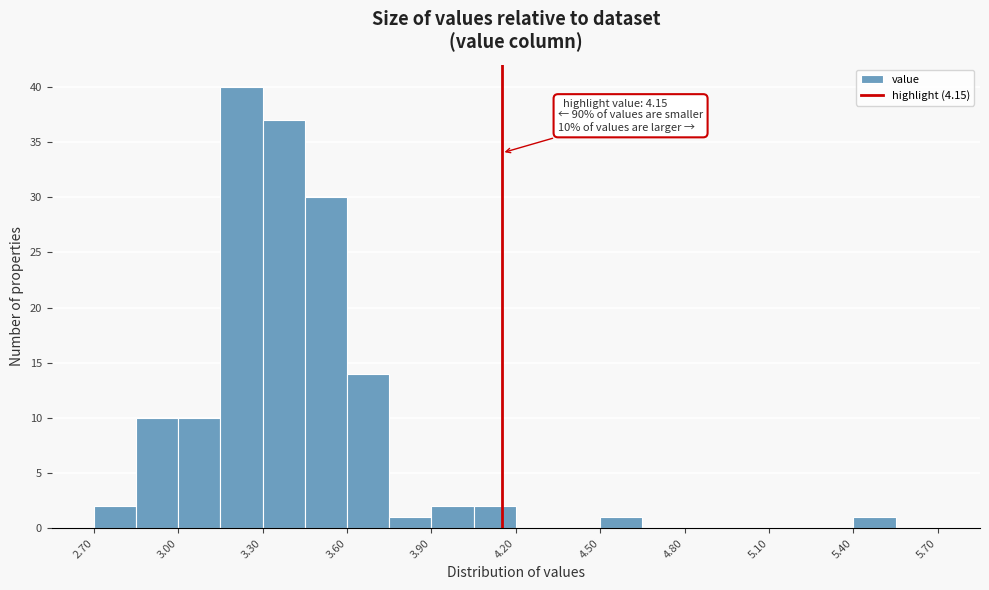

Read against the x-axis, roughly where is the centre of the tallest bar?

3.25